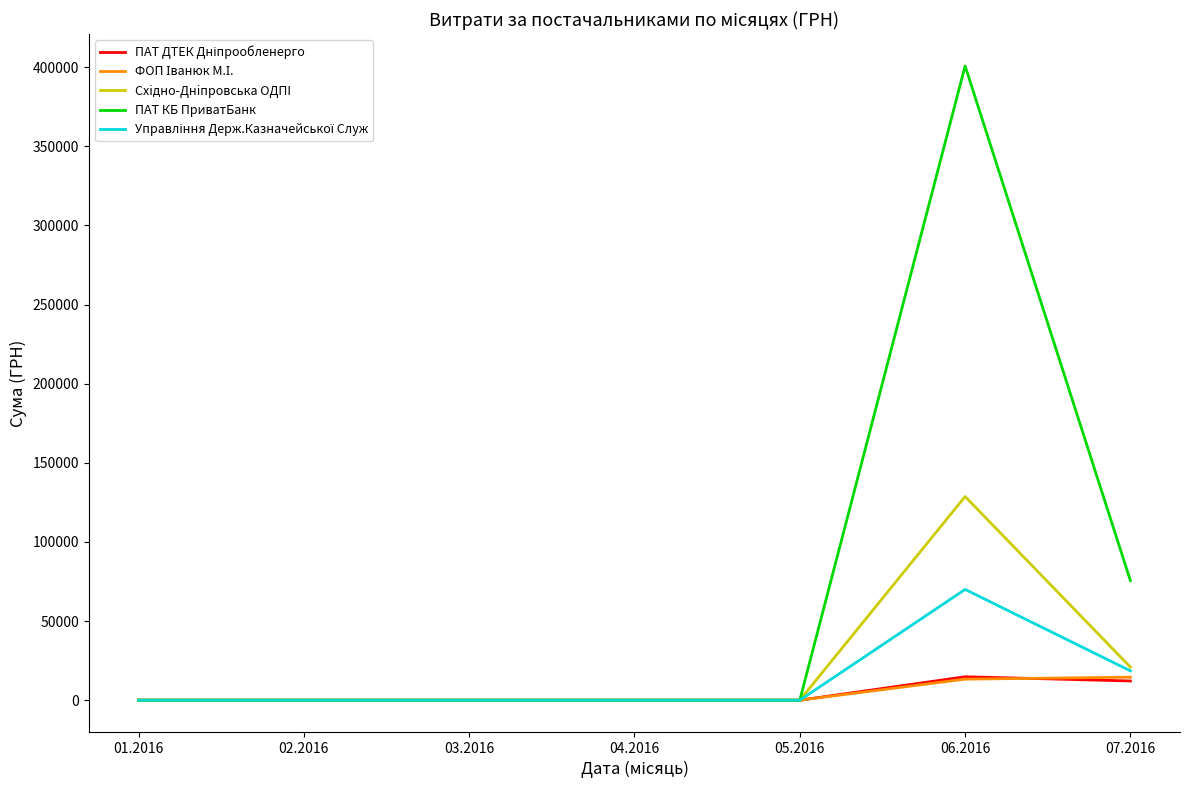

The value of ПАТ КБ ПриватБанк at 07.2016 is 42874.0. True or false?

False